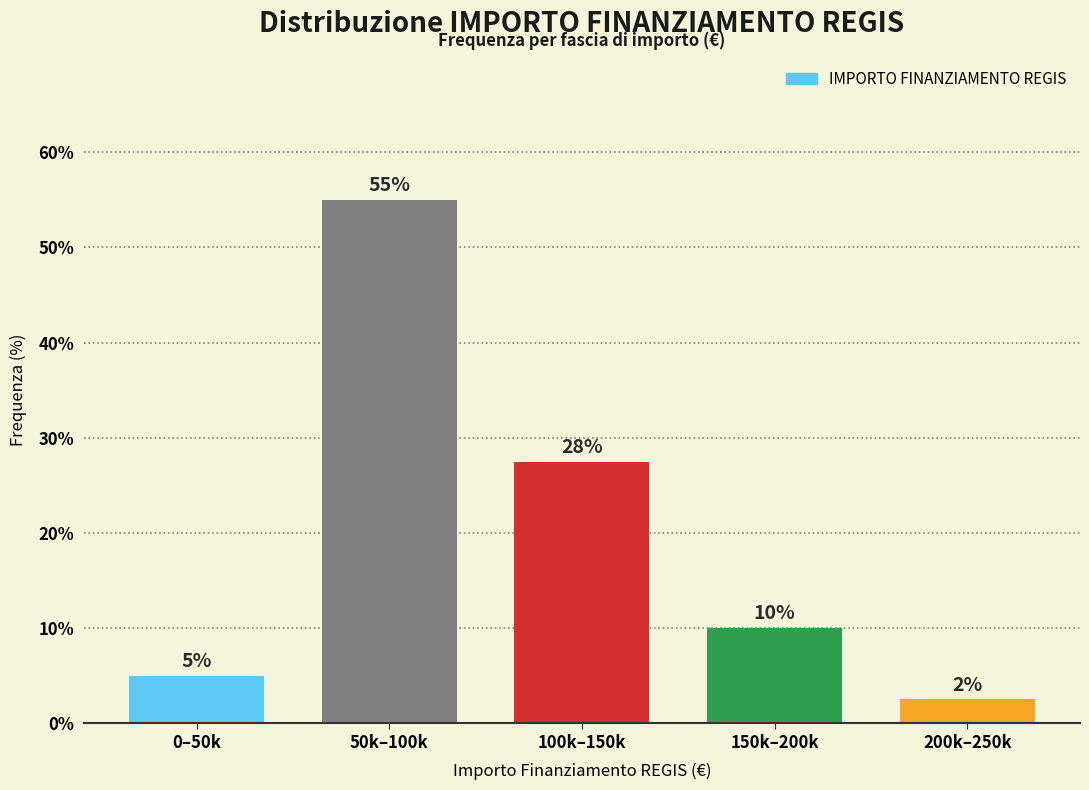

At which category does the chart reach its minimum across all series?

200k–250k